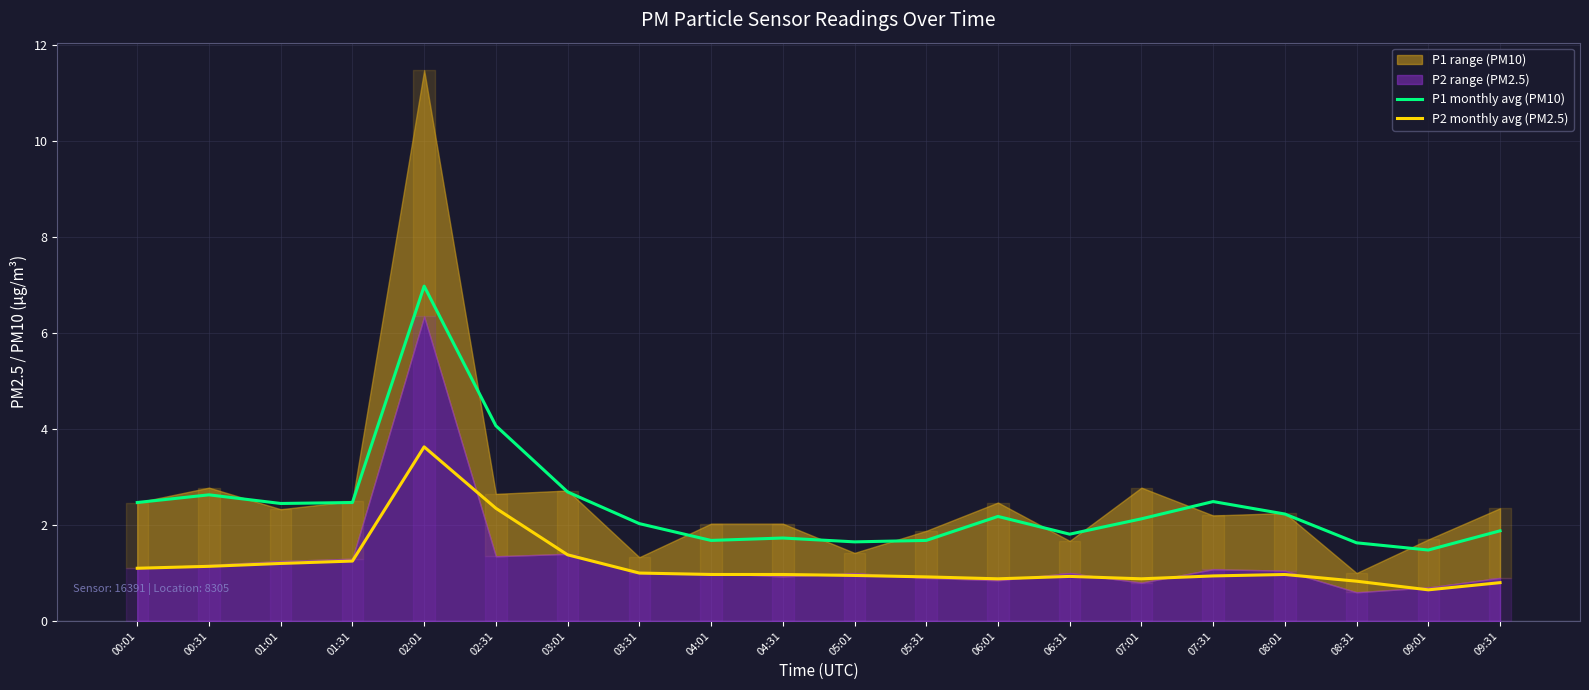

Which series has the largest total across all categories?

P1 monthly avg (PM10)